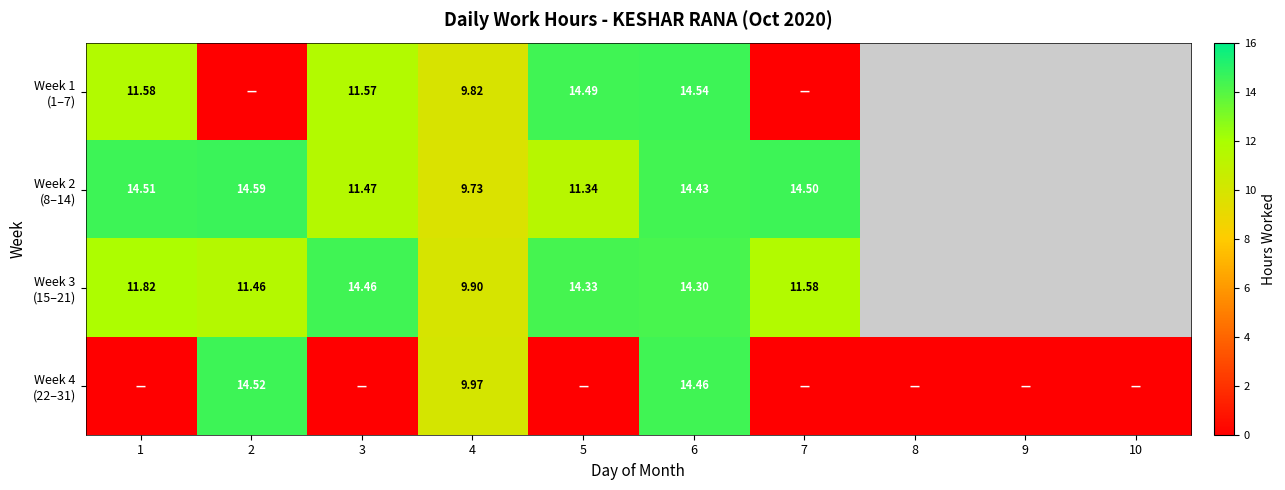

The value of Week 1 (1–7) at 4 is 16.3. True or false?

False